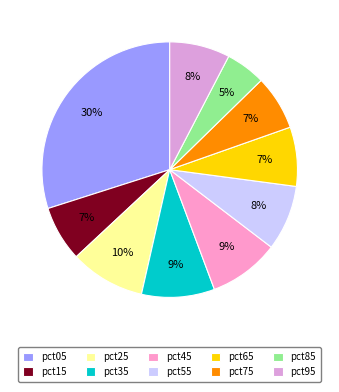

Is it true that pct75 is 7% of the pie?

True